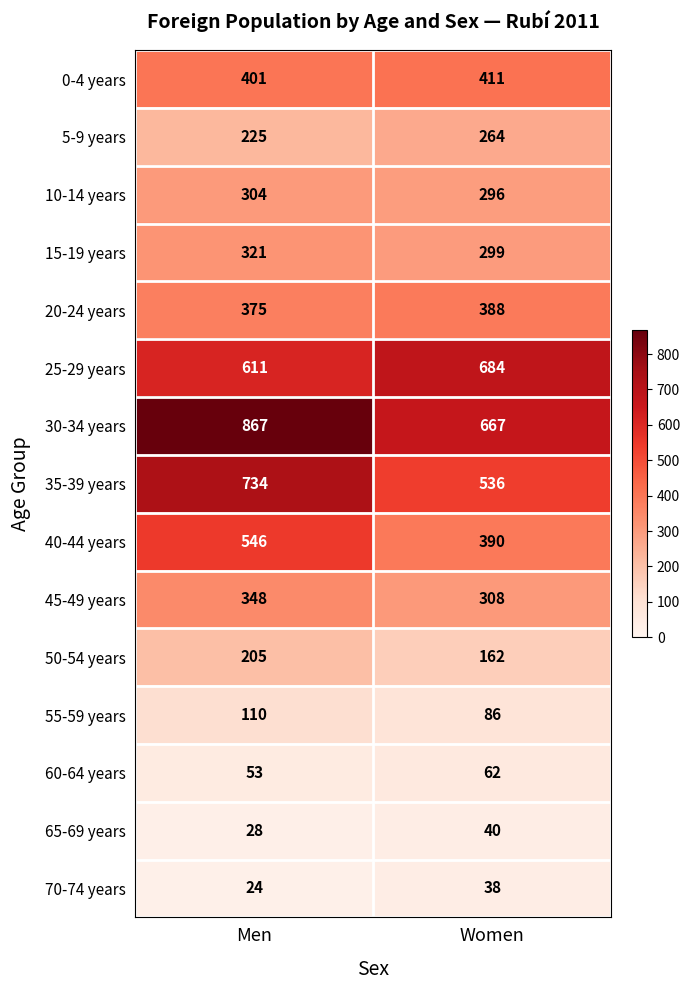

What is the maximum value for 30-34 years?

867